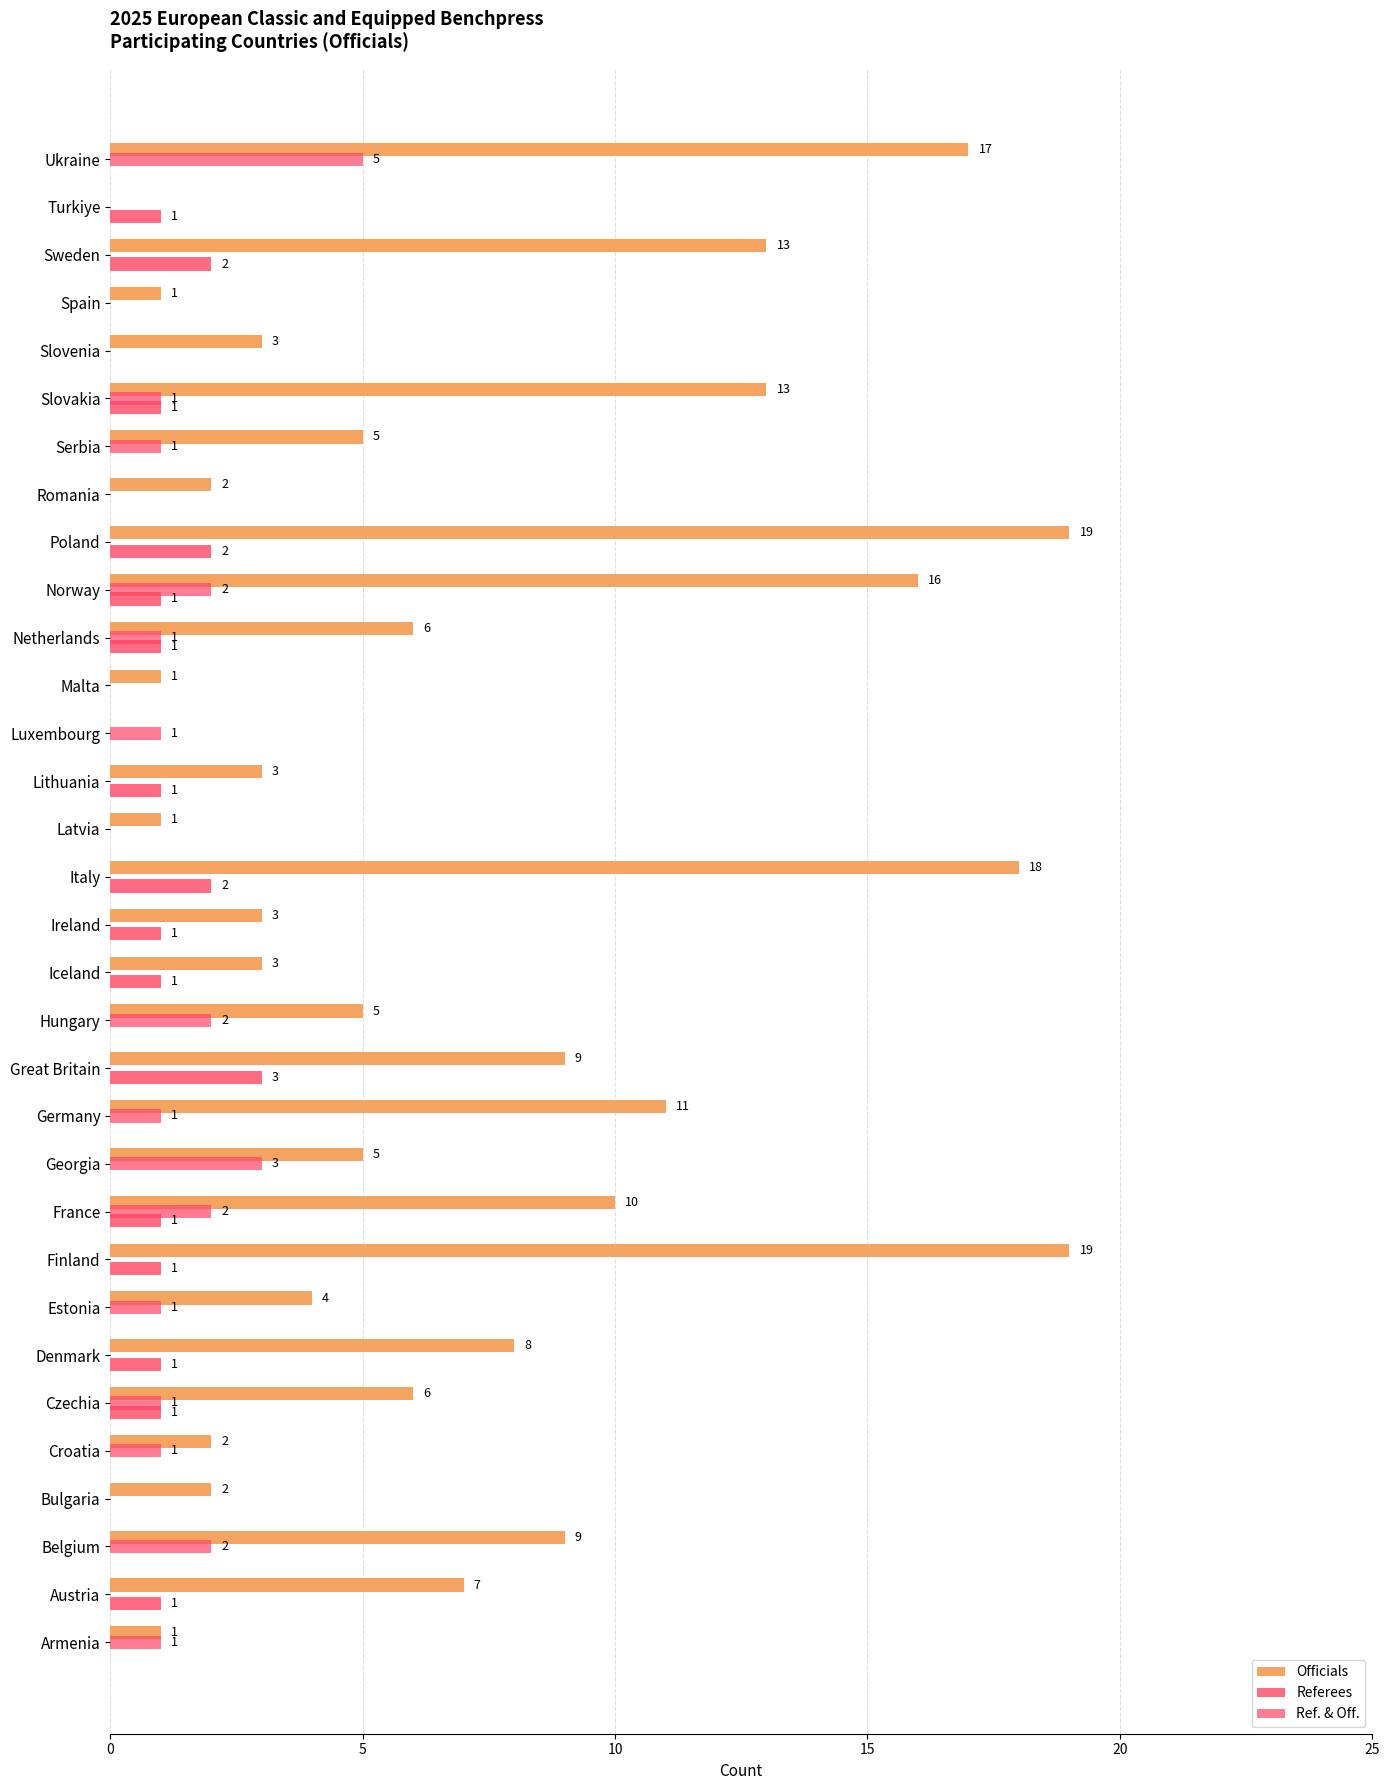

What is the sum of the Officials values at Estonia and Poland?

23